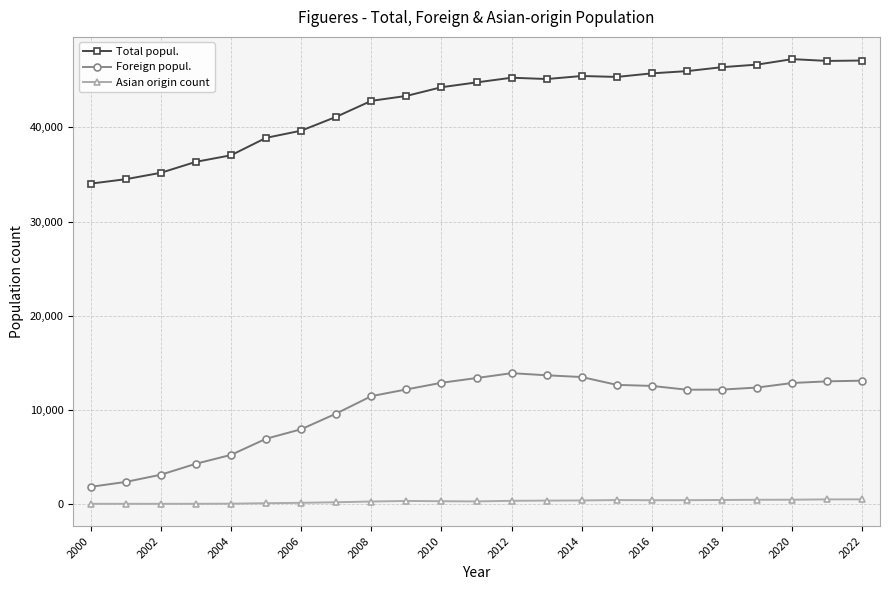

What are all the series names shown in the legend?

Total popul., Foreign popul., Asian origin count